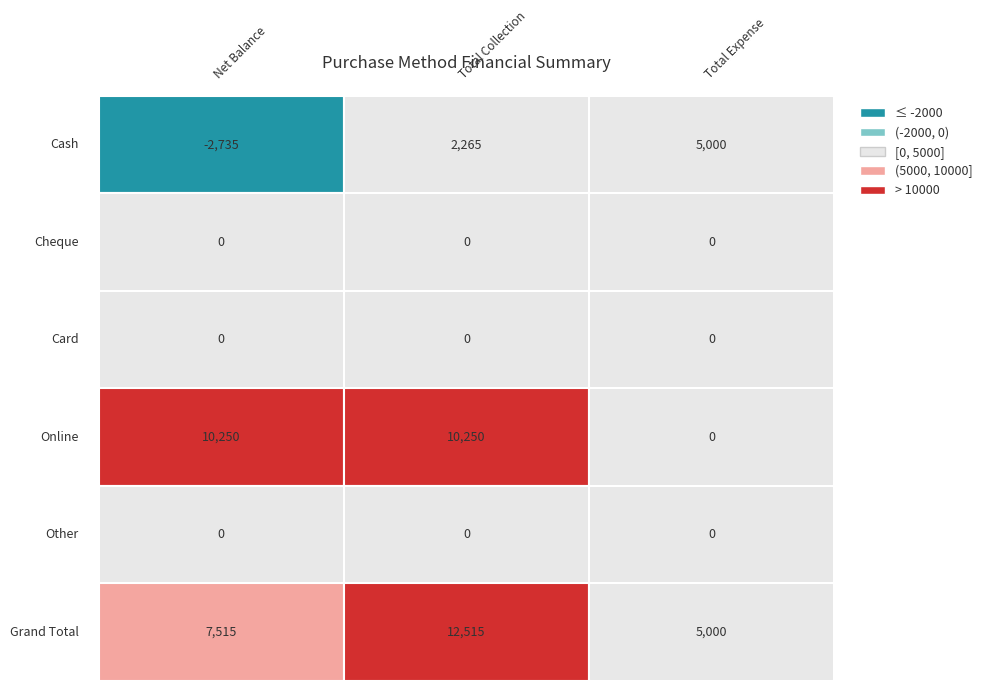

At which category does the chart reach its peak across all series?

1